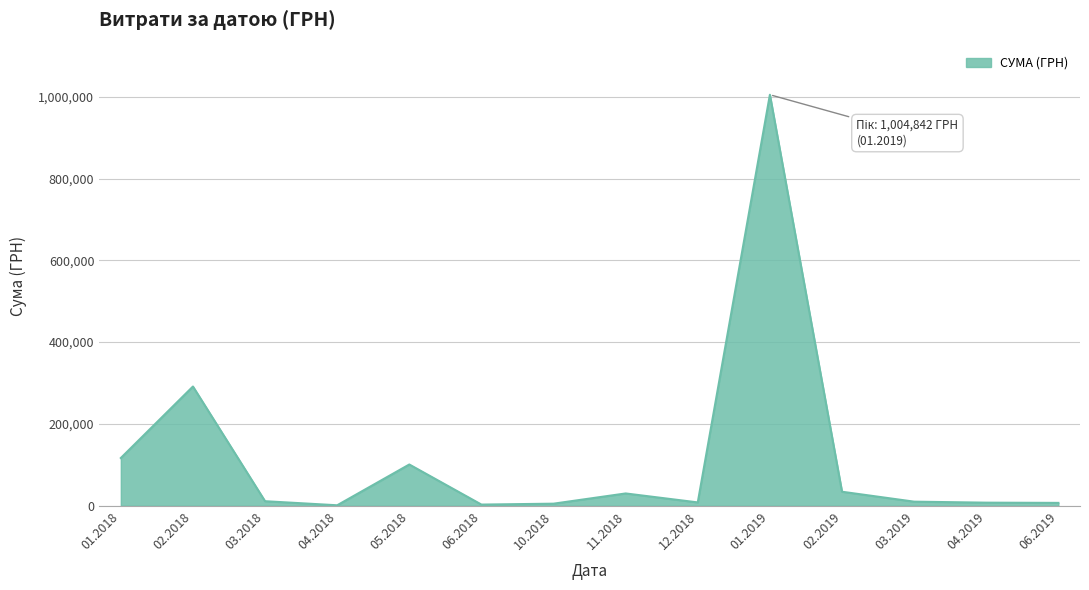

What is the maximum value shown in the chart?

1004842.2